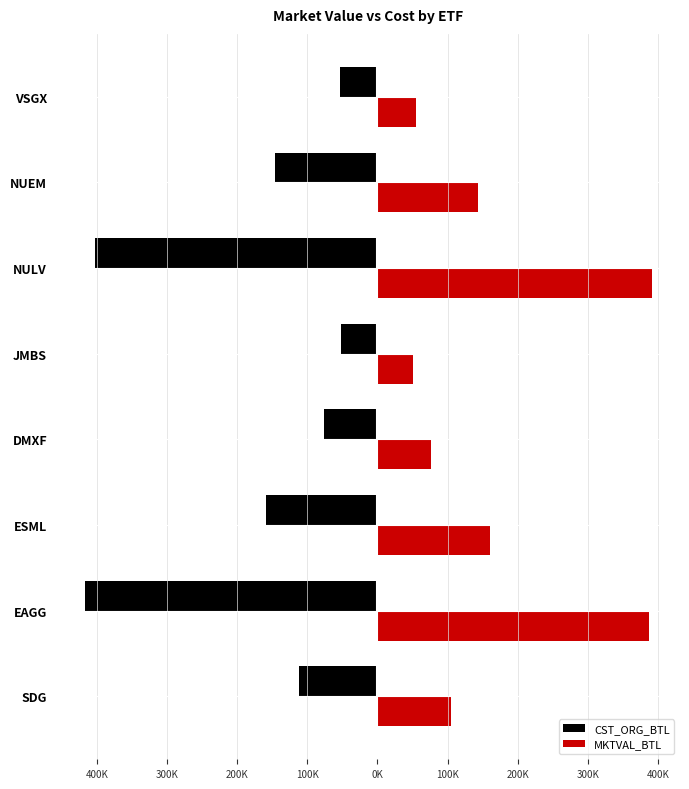

What is the lowest value of the MKTVAL_BTL series?

50350.8